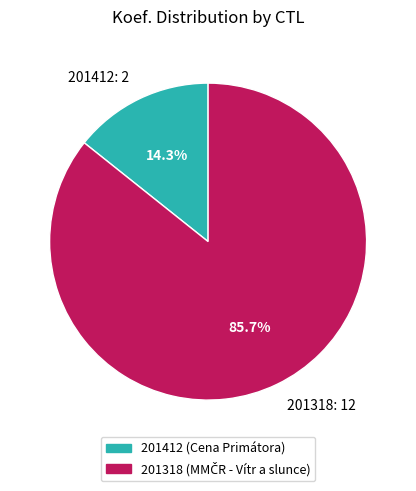

To the nearest percent, what percentage of the pie is 201318?

86%